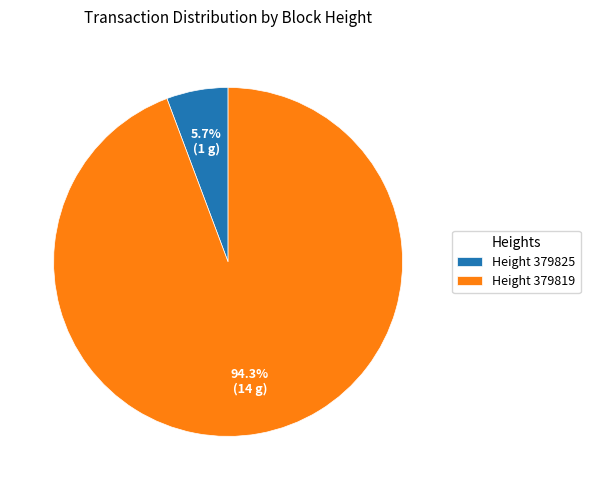

Which category has the biggest portion of the pie?

Height 379819